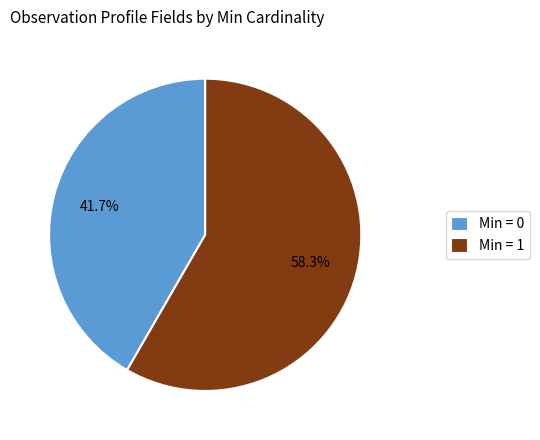

Which has a higher value, Min = 1 or Min = 0?

Min = 1